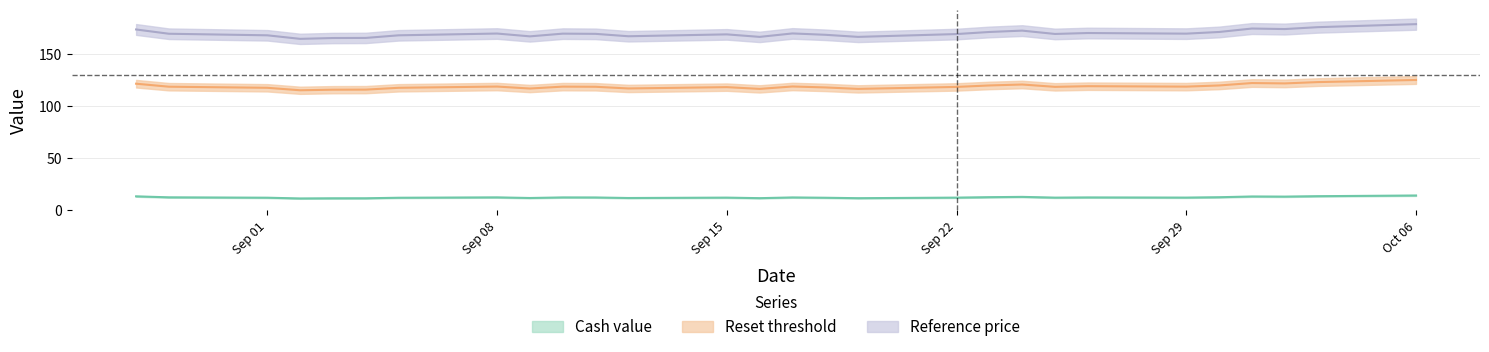

Between 2025-09-09 and 2025-09-17, which is larger?

2025-09-17